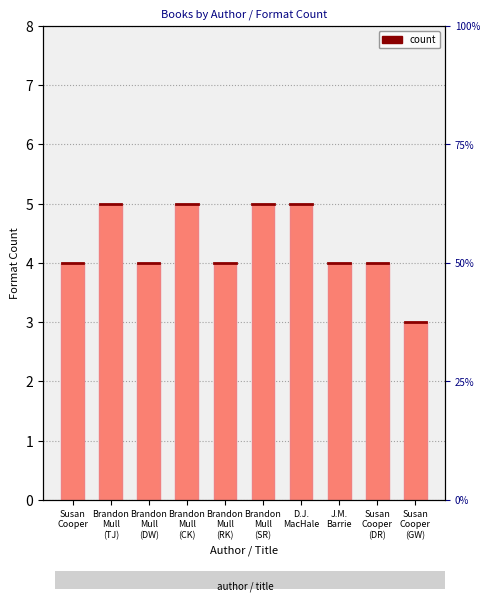

What is the sum of all values?

43